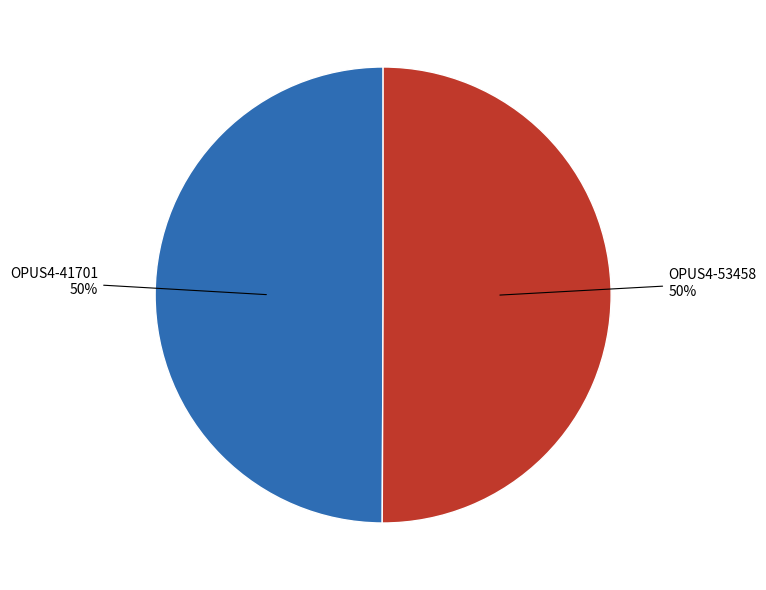

How many slices are in this pie chart?

2